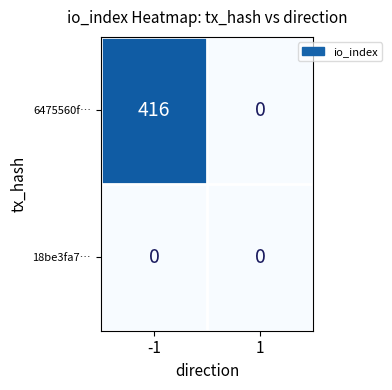

What is the difference between the 6475560f… values at -1 and 1?

416